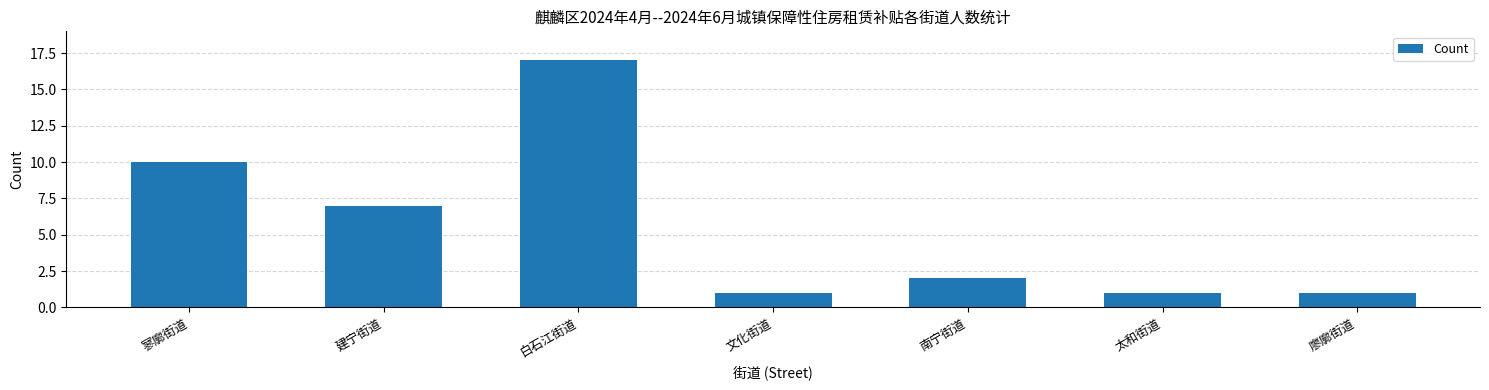

Between 南宁街道 and 寥廓街道, which is larger?

寥廓街道